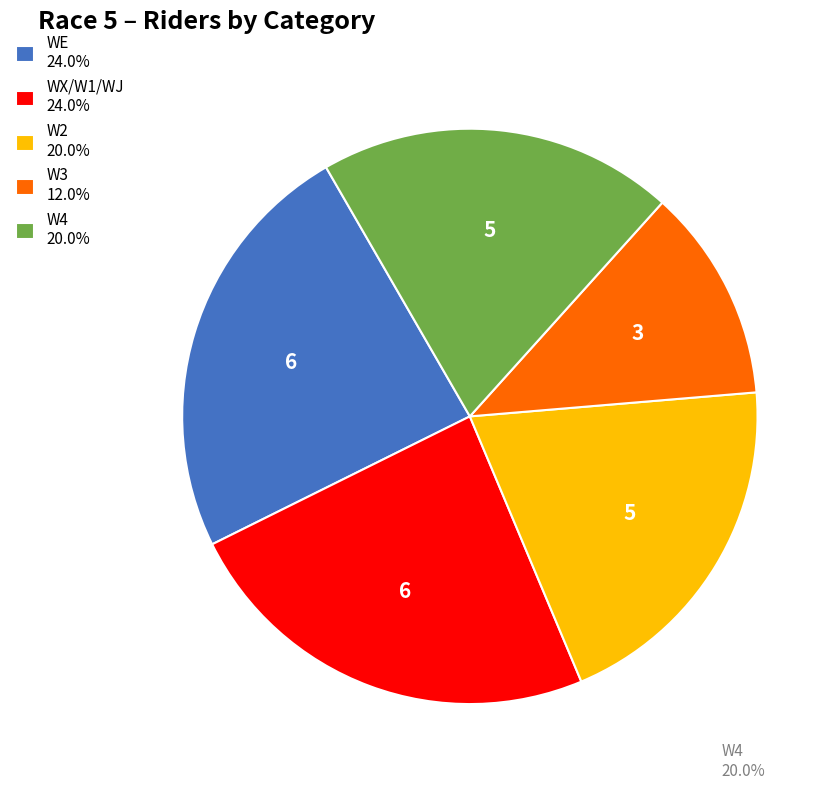

Do WX/W1/WJ 24.0% and WE 24.0% together represent more than half of the pie?

No